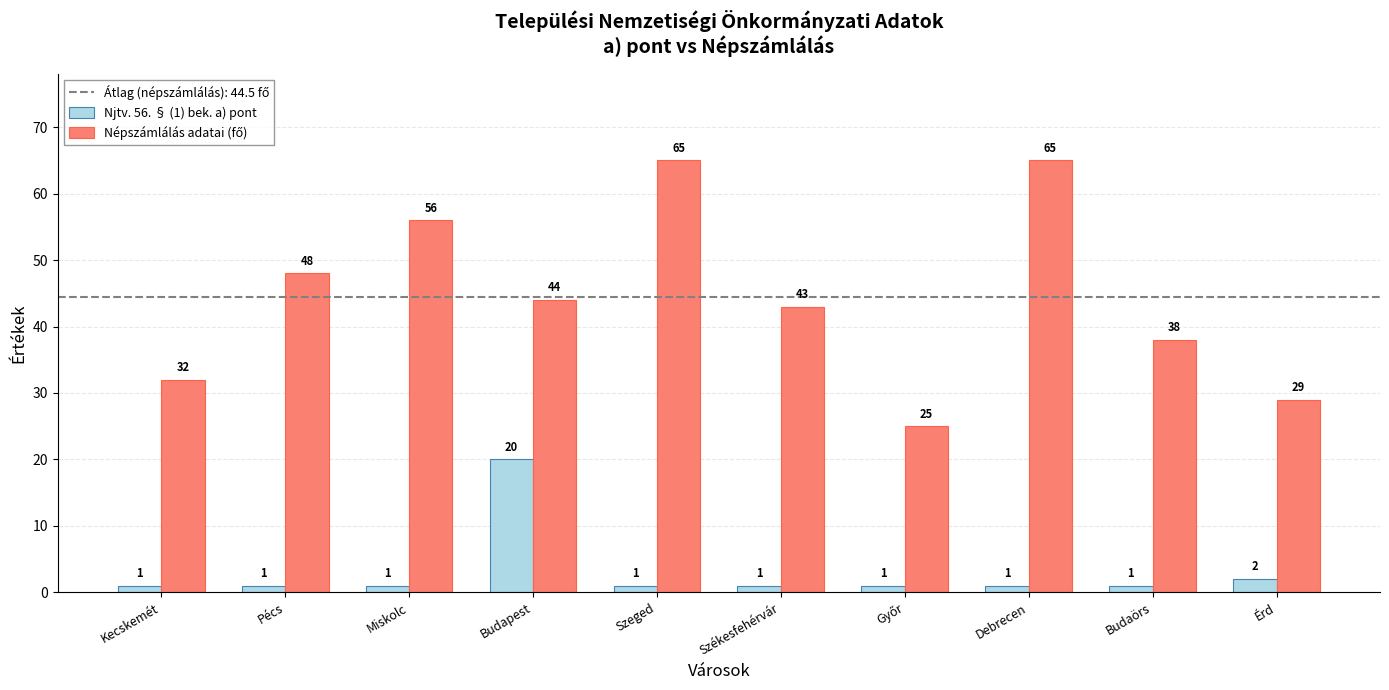

Where is Njtv. 56. § (1) bek. a) pont nearest to the value 10?

Érd